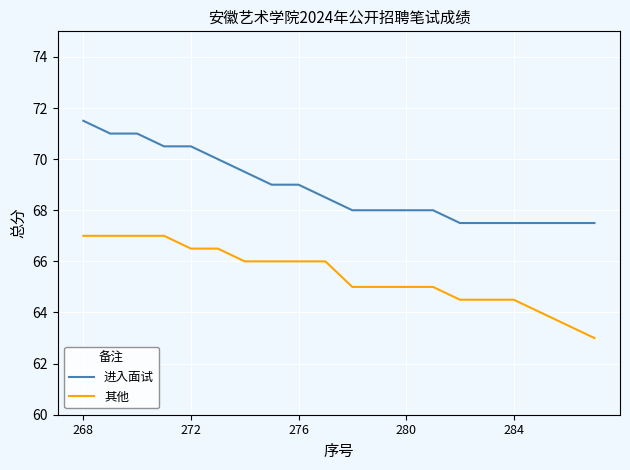

What are all the series names shown in the legend?

进入面试, 其他